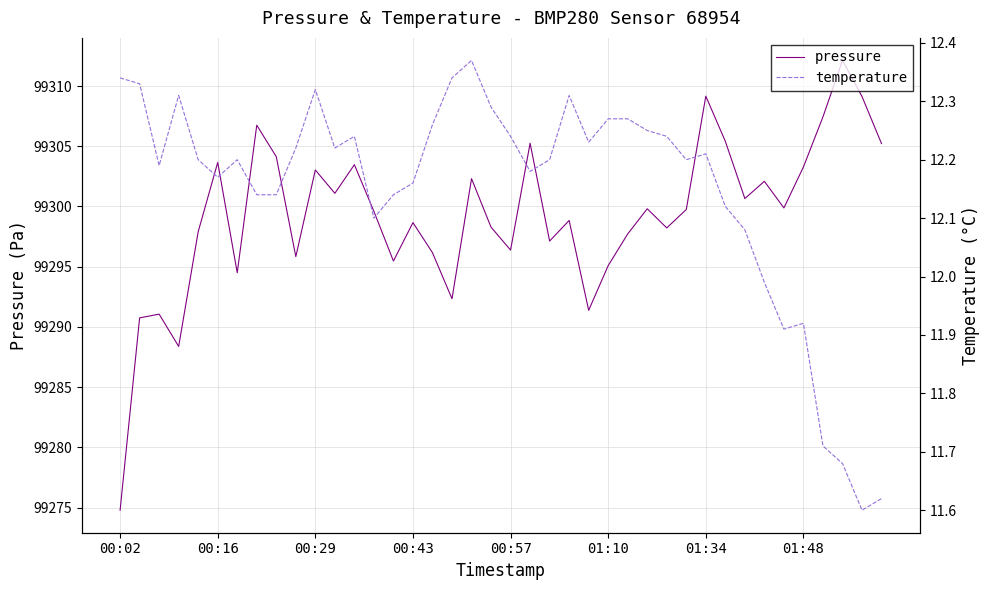

At which label does pressure reach its minimum?

00:02